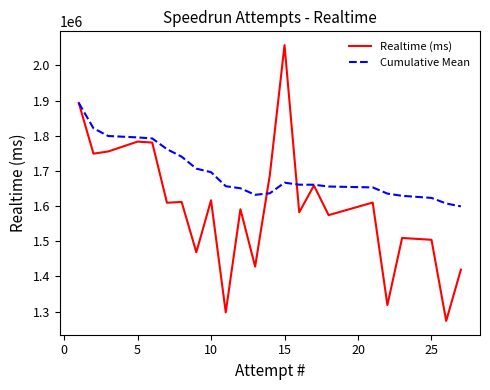

What is the greatest value displayed?

2057607.0